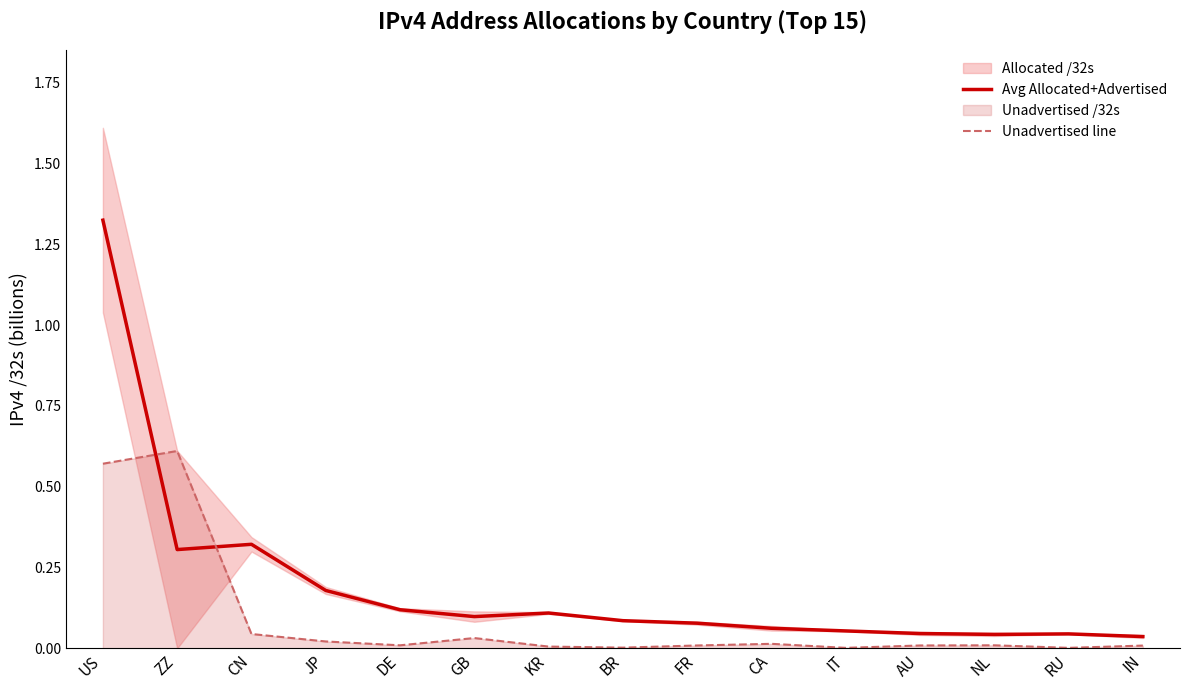

Reading right to left, list all the values displayed in this chart.

Avg Allocated+Advertised: IN=0.0	RU=0.0	NL=0.0	AU=0.0	IT=0.1	CA=0.1	FR=0.1	BR=0.1	KR=0.1	GB=0.1	DE=0.1	JP=0.2	CN=0.3	ZZ=0.3	US=1.3
Unadvertised line: IN=0.0	RU=0.0	NL=0.0	AU=0.0	IT=0.0	CA=0.0	FR=0.0	BR=0.0	KR=0.0	GB=0.0	DE=0.0	JP=0.0	CN=0.0	ZZ=0.6	US=0.6